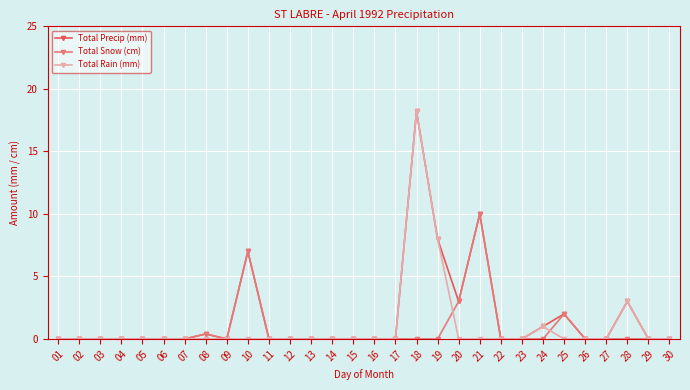

Does the chart display data point markers on the line(s)?

Yes